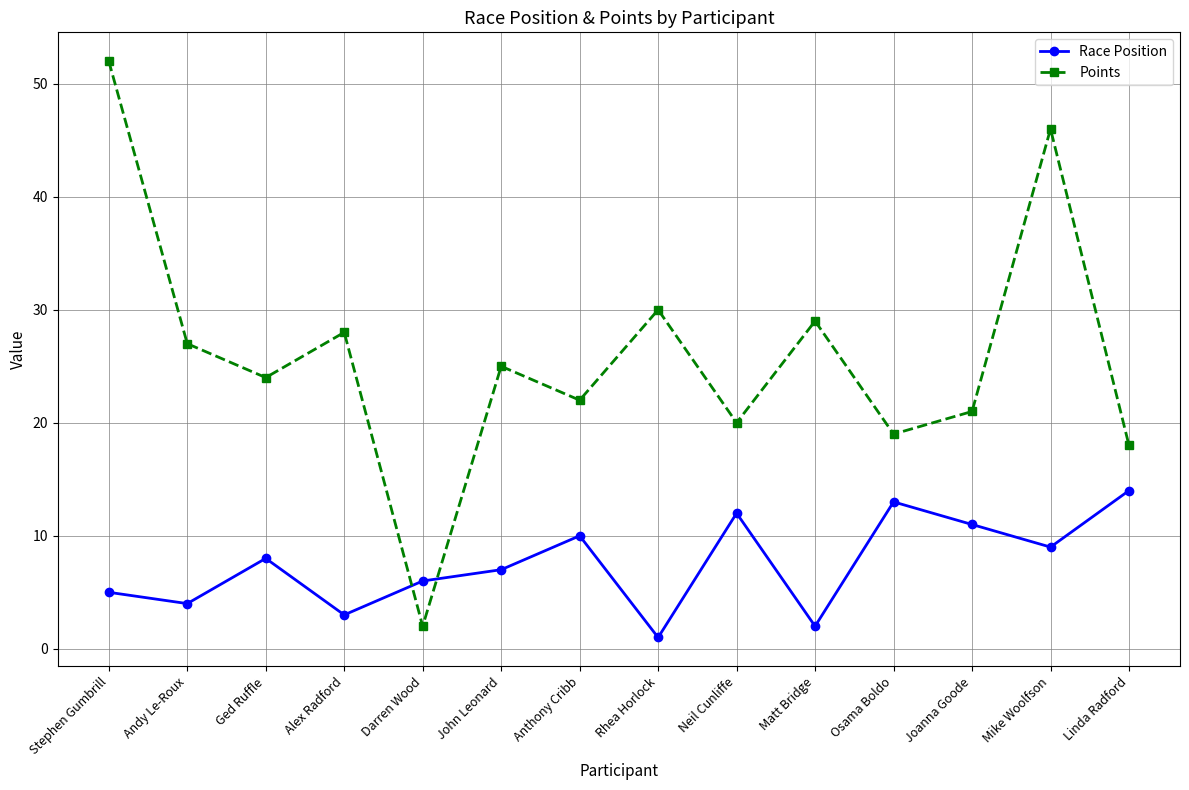

What are all the series names shown in the legend?

Race Position, Points